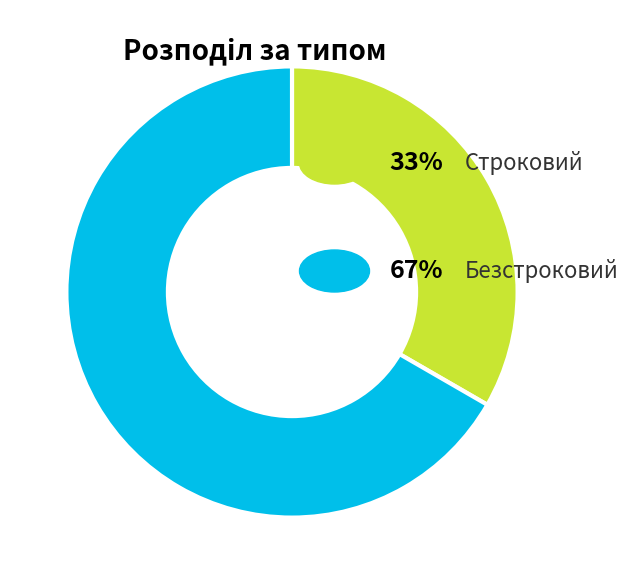

Is there a majority slice in this chart?

Yes